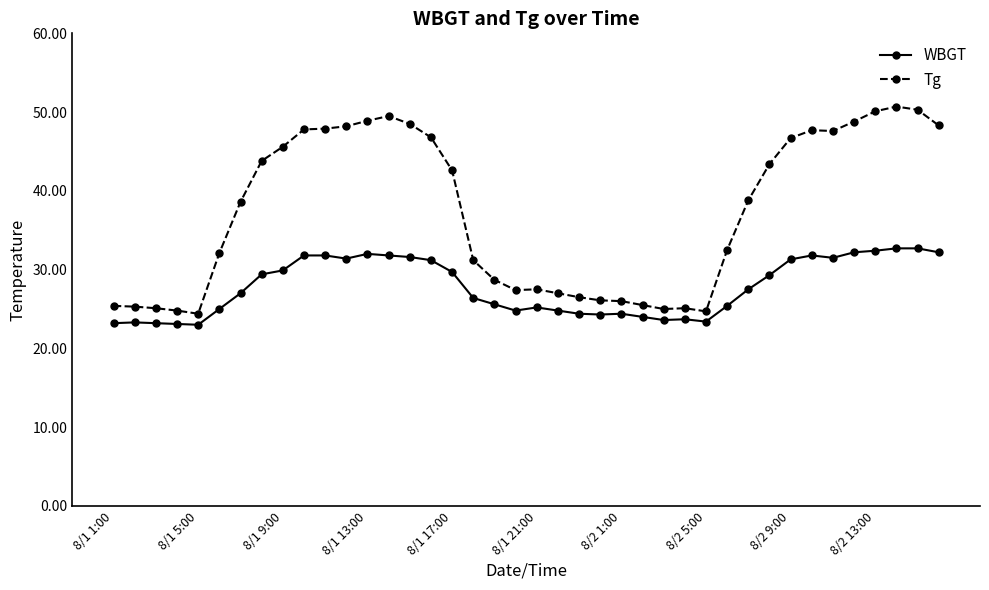

Rank the series by their average value, from highest to lowest.

Tg, WBGT